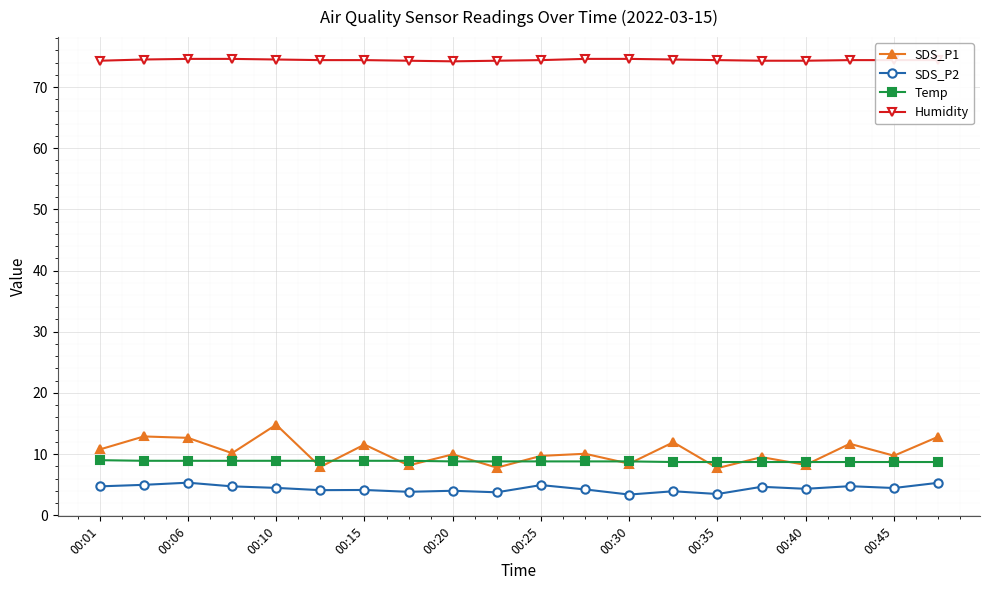

What is the lowest value of the Temp series?

8.7